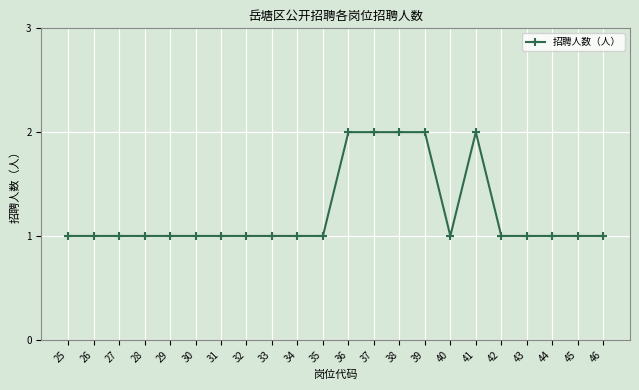

True or false: the data shows 1 at 26.

True